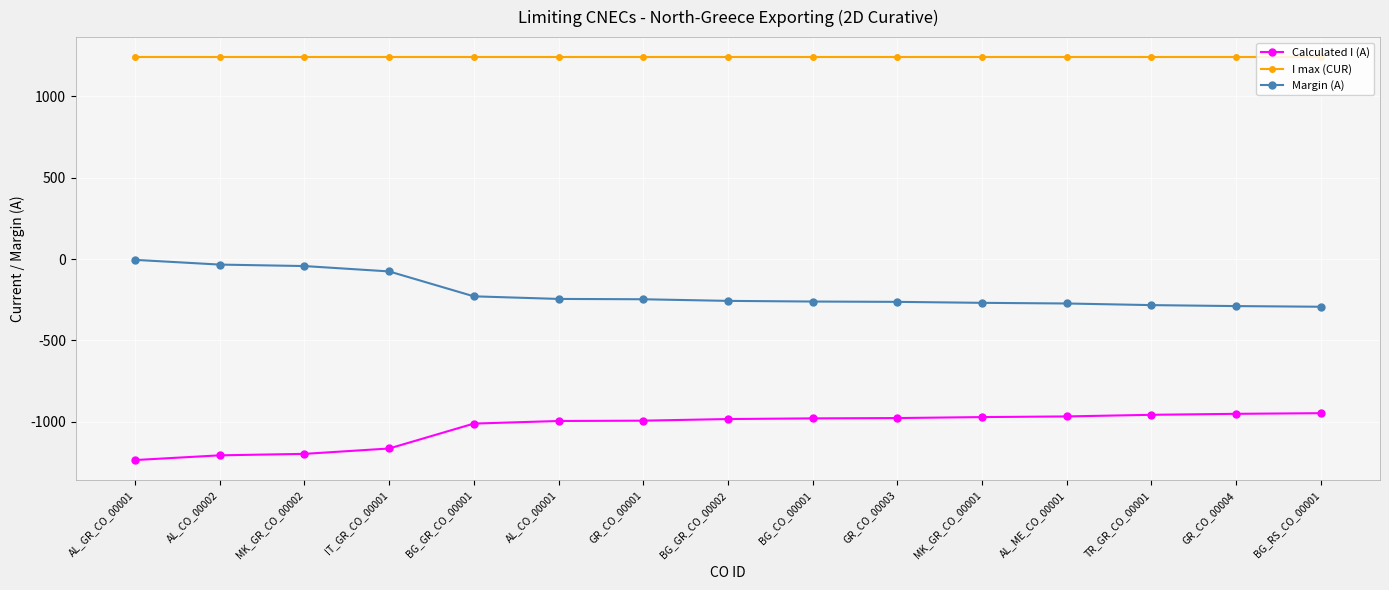

Which series has the largest total across all categories?

I max (CUR)